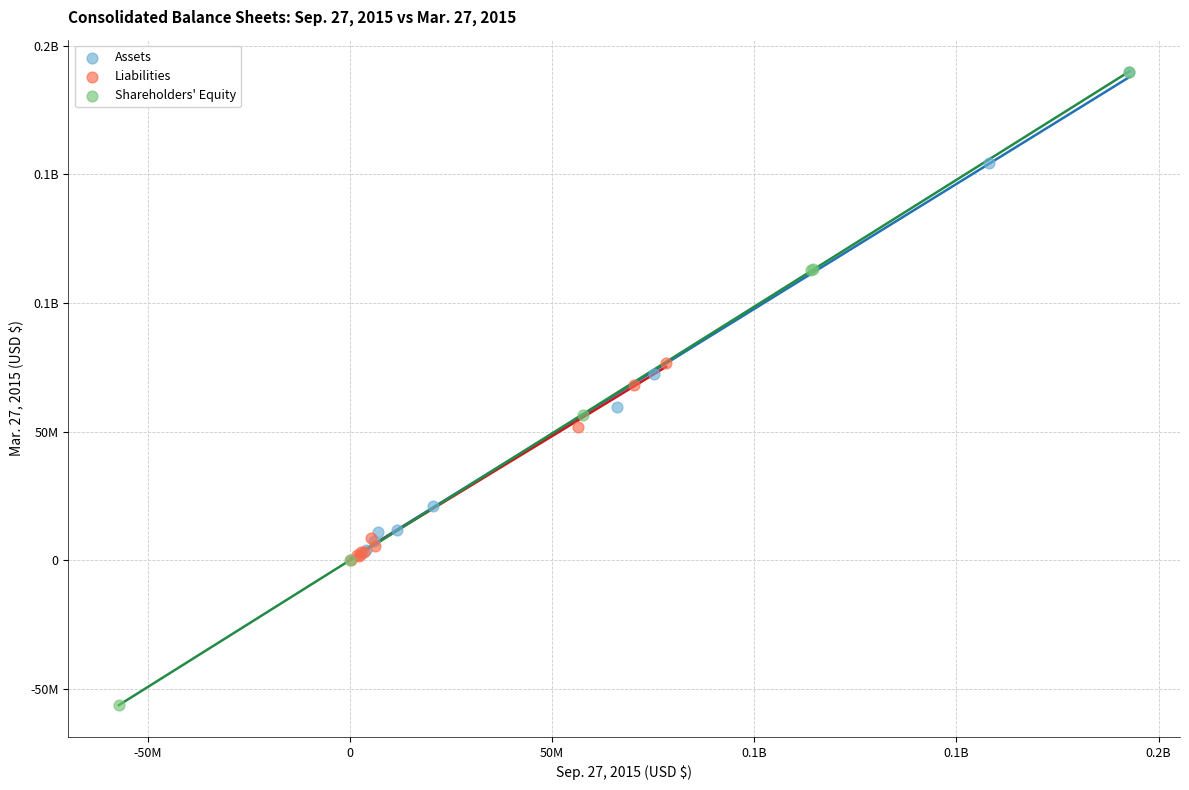

What are all the series names shown in the legend?

Assets, Liabilities, Shareholders' Equity